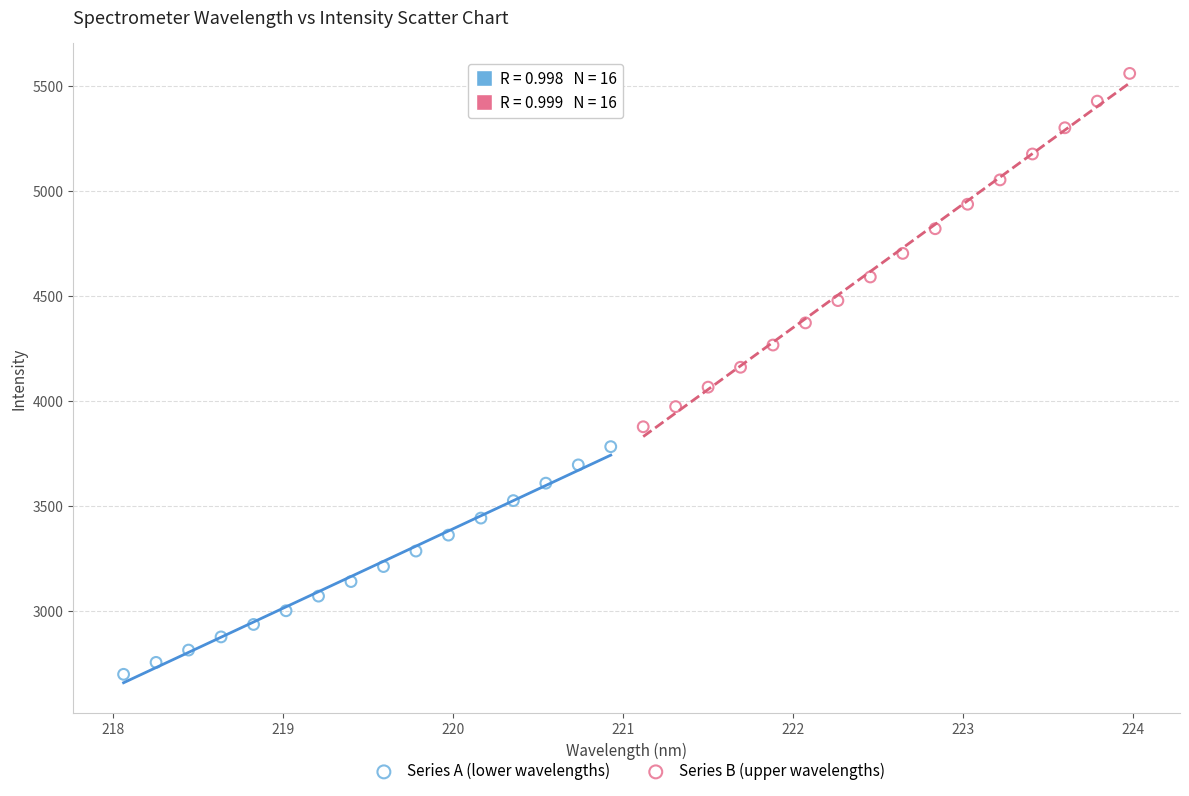

Which series has the widest spread of Y values?

Series B (upper wavelengths)